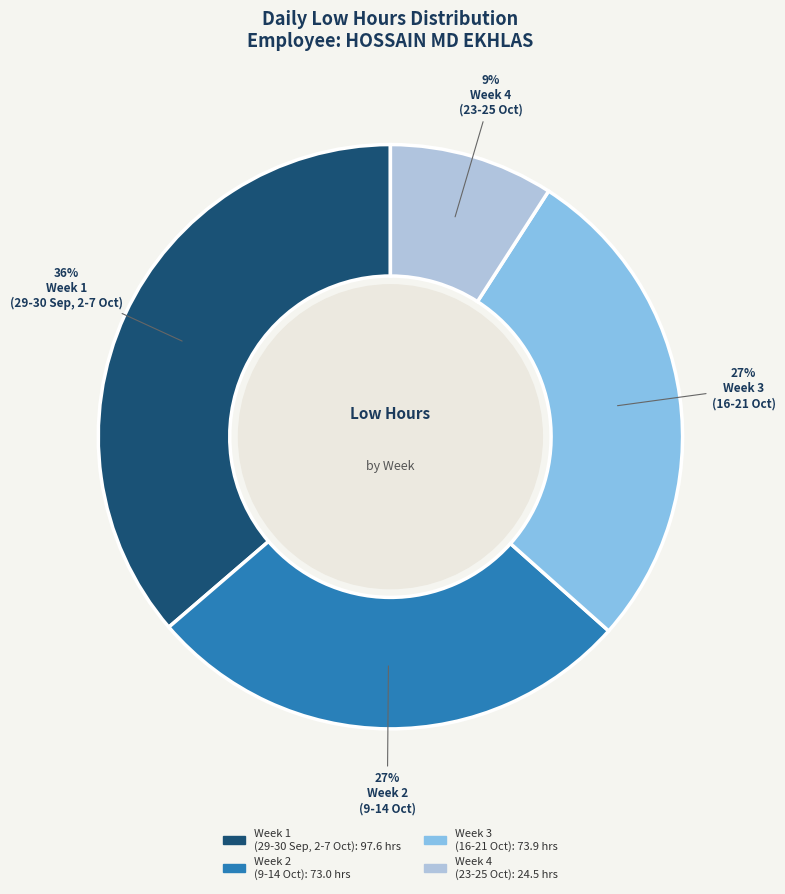

To the nearest percent, what is the difference between the largest and smallest slice percentages?

27%